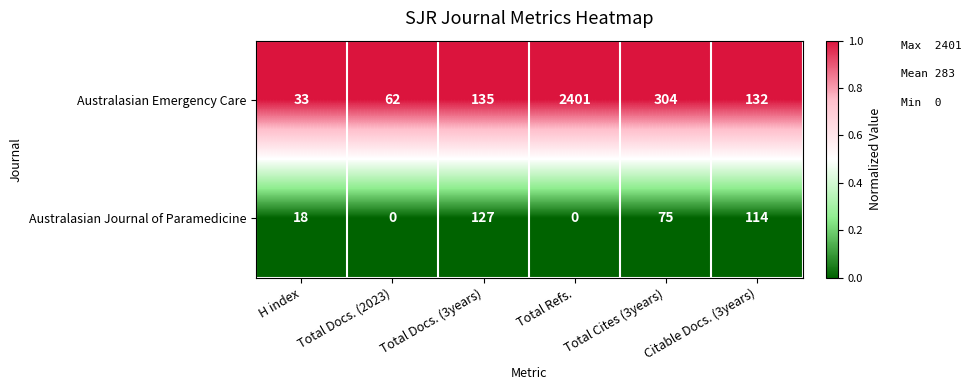

At which label is Australasian Emergency Care closest to 1217?

Total Cites (3years)